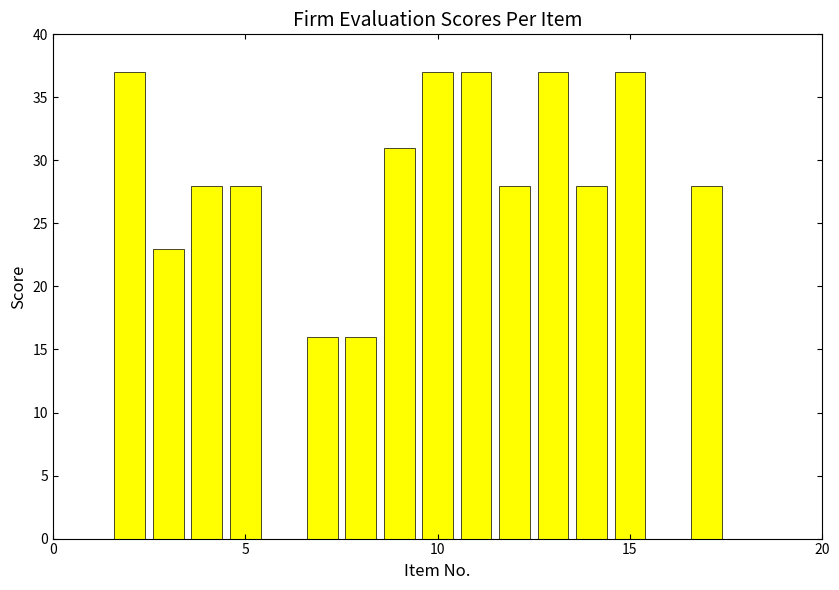

What is the sum of all values?

411